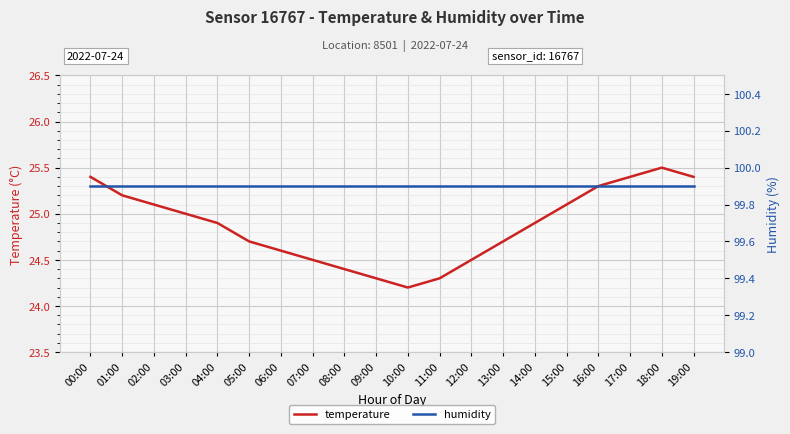

In temperature, how many points are lower than both neighbors (excluding endpoints)?

1